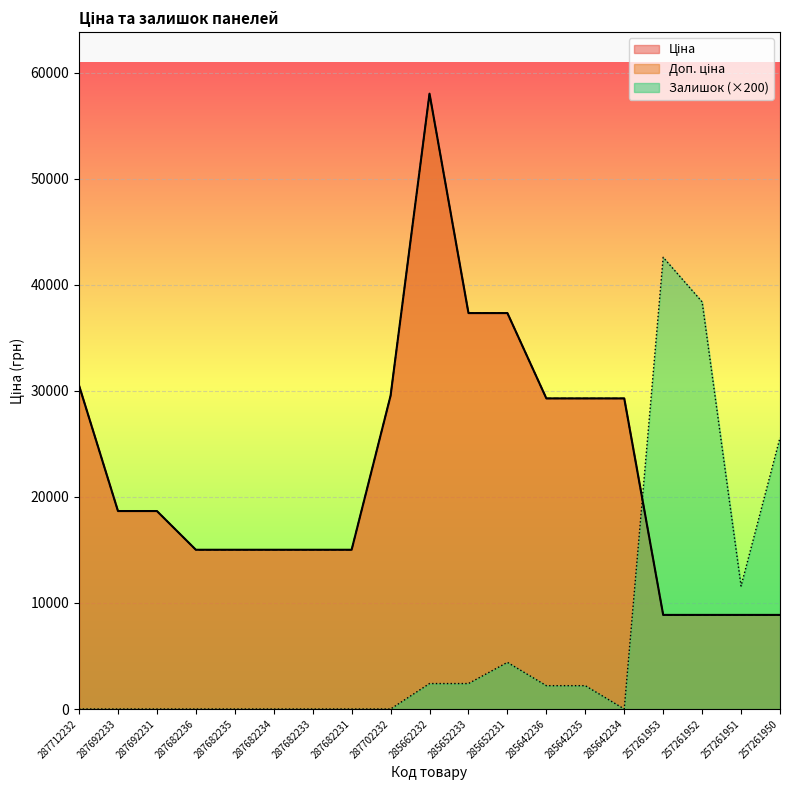

The value of Залишок at 287682235 is 0.0. True or false?

True